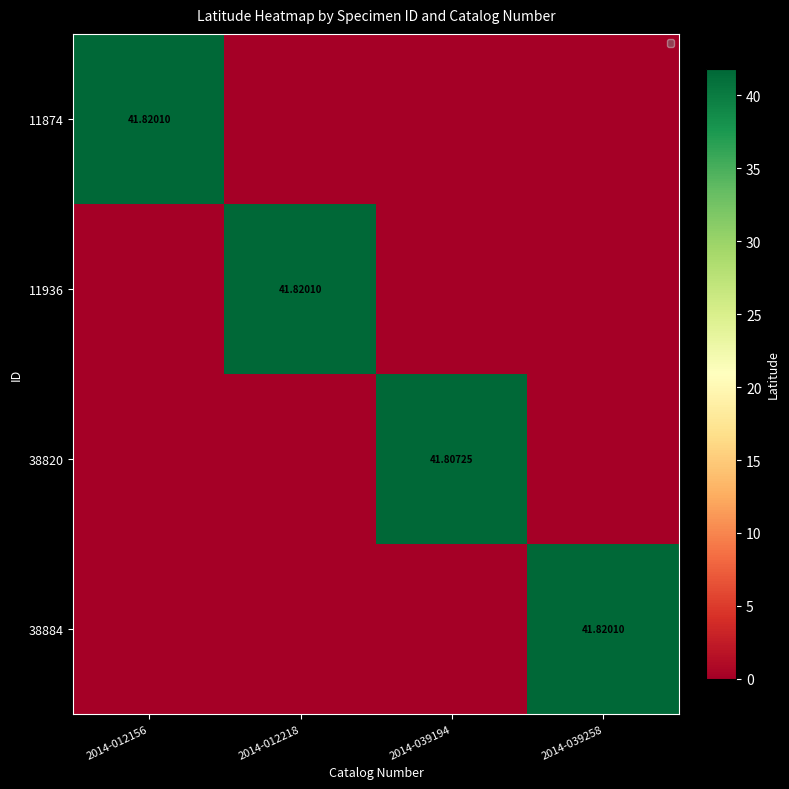

At 2014-012156, list the series in order from largest to smallest.

11874, 11936, 38820, 38884